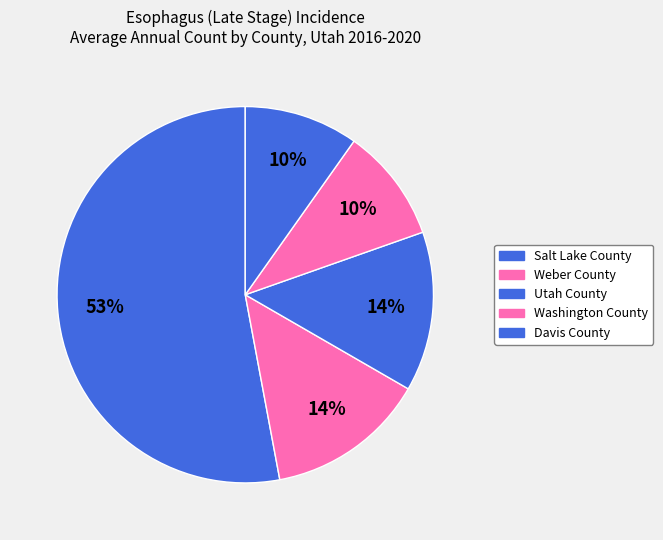

What portion of the pie excludes Salt Lake County?

47.1%